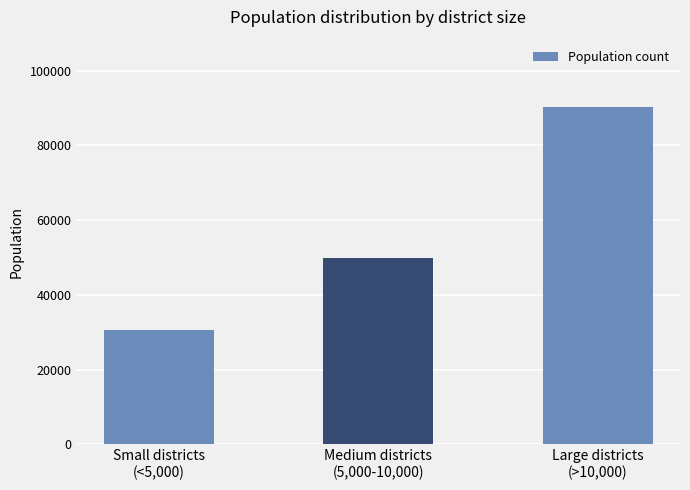

What is the label of the 3rd bar from the right?

Small districts
(<5,000)